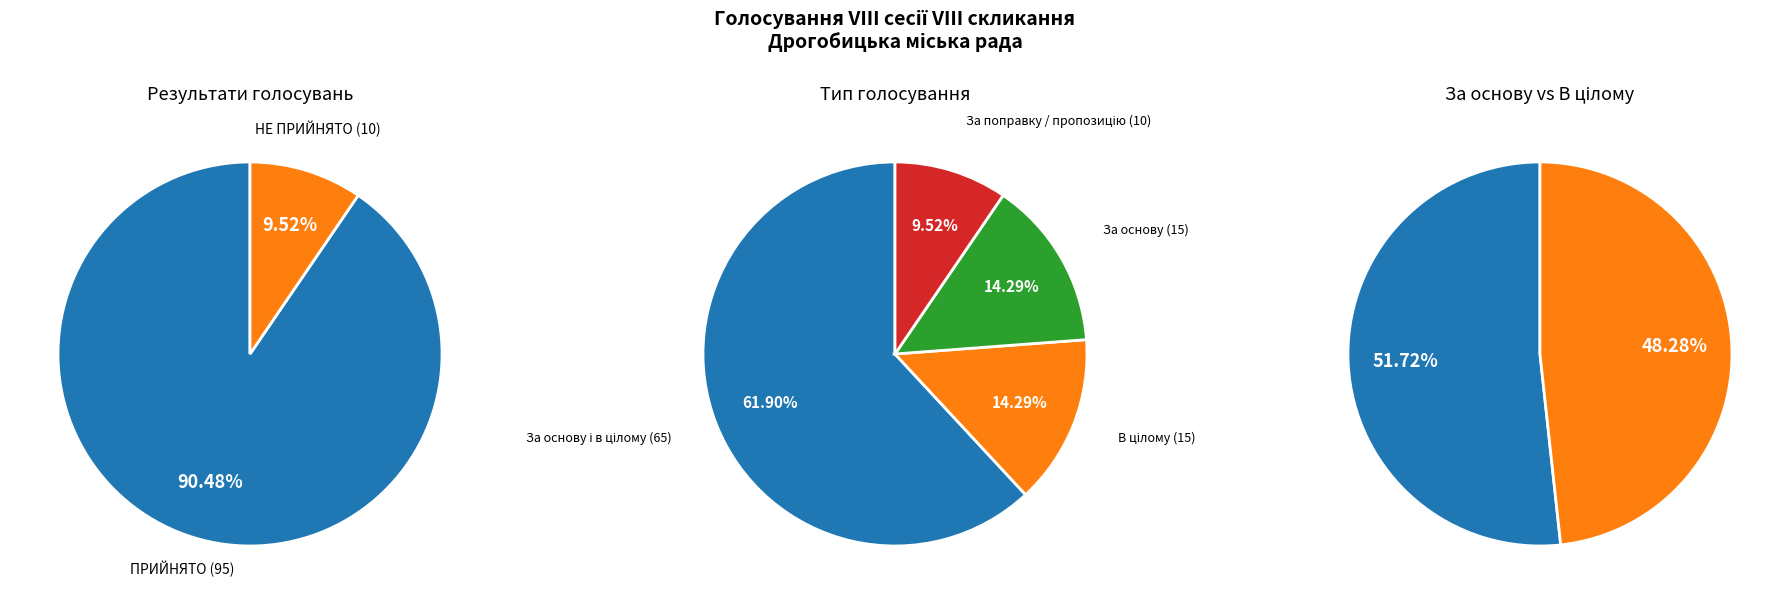

Which has a higher value, ПРИЙНЯТО or НЕ ПРИЙНЯТО?

ПРИЙНЯТО